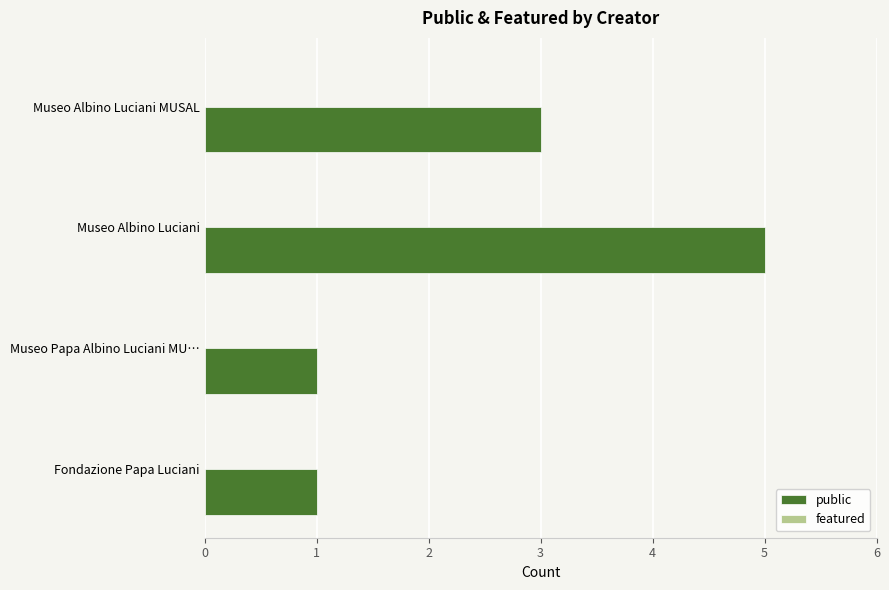

Which has a higher value, Museo Papa Albino Luciani MU… or Museo Albino Luciani?

Museo Albino Luciani